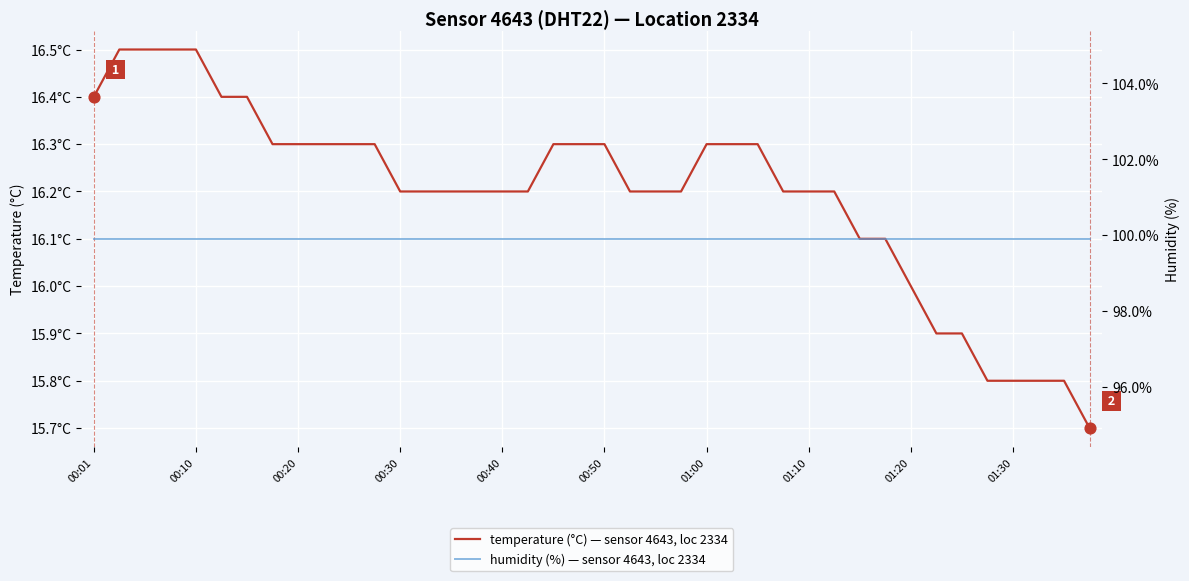

Which series reaches the minimum Y coordinate?

temperature